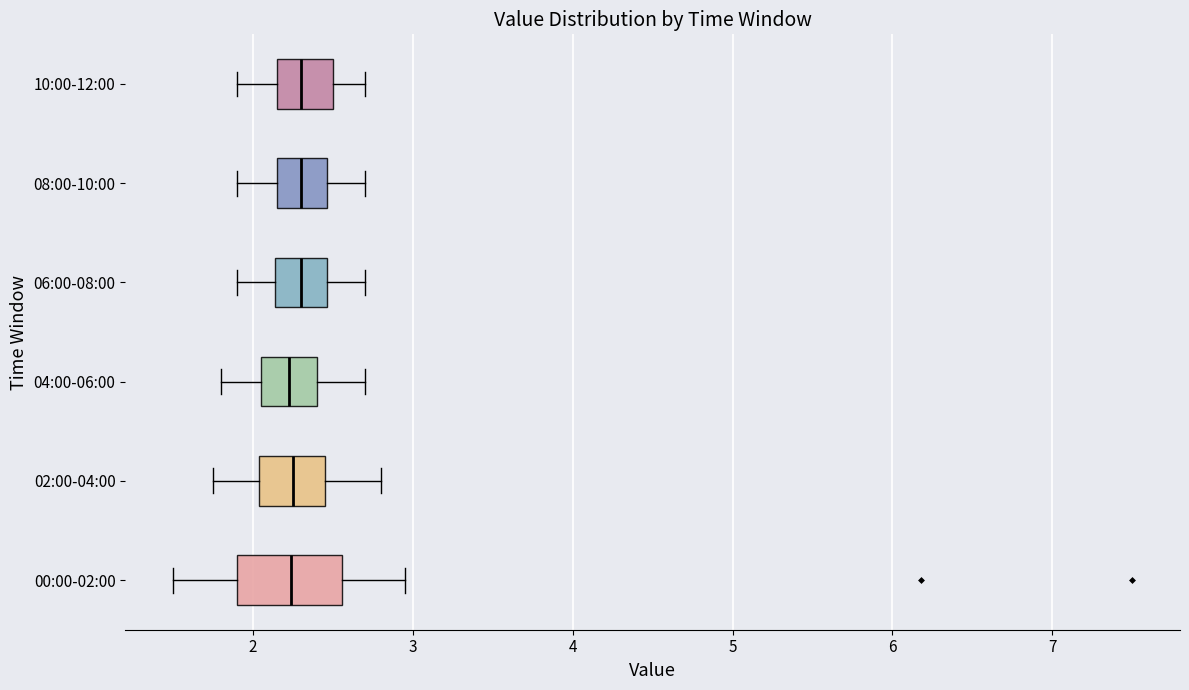

Which box is the widest, from its left edge to its right edge?

00:00-02:00